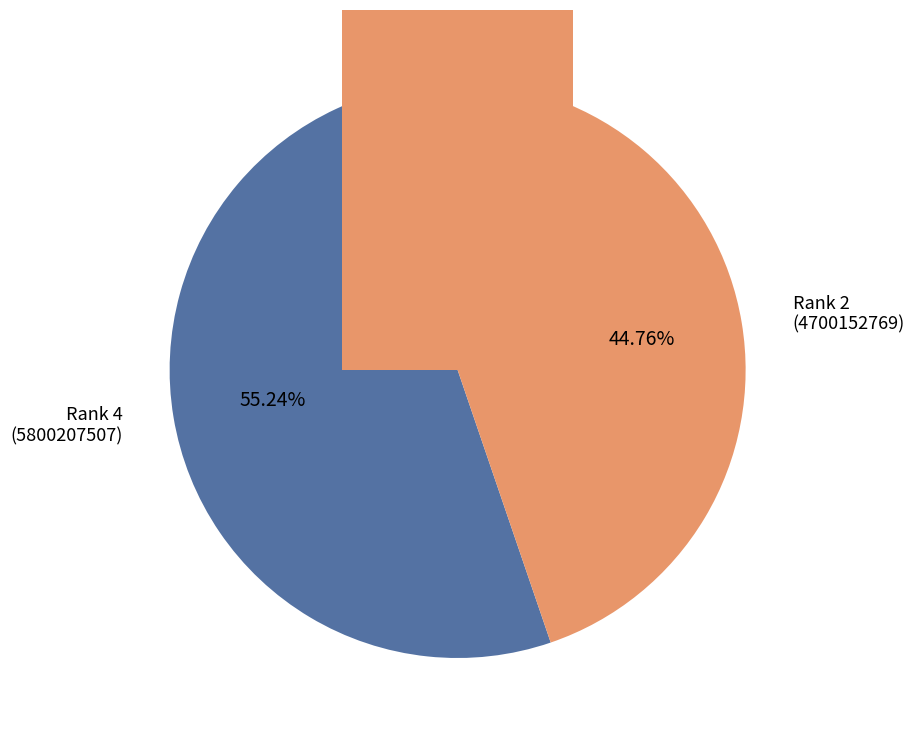

Does any single category account for the majority?

Yes